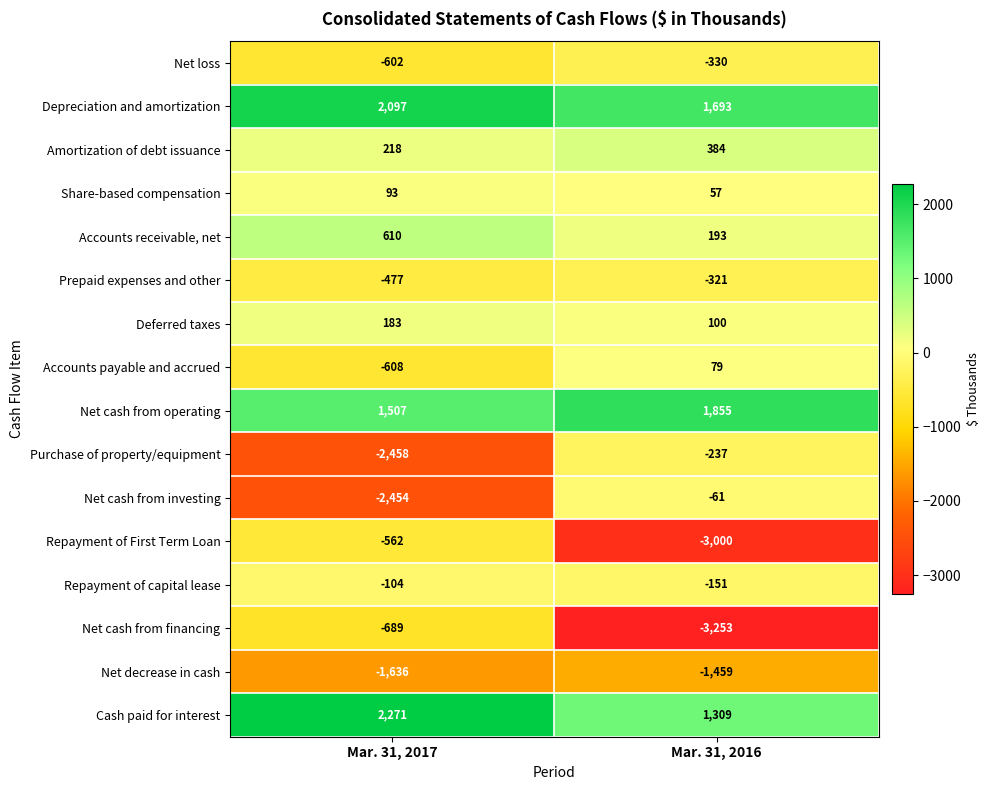

What is the total value across all series at Mar. 31, 2017?

-2611